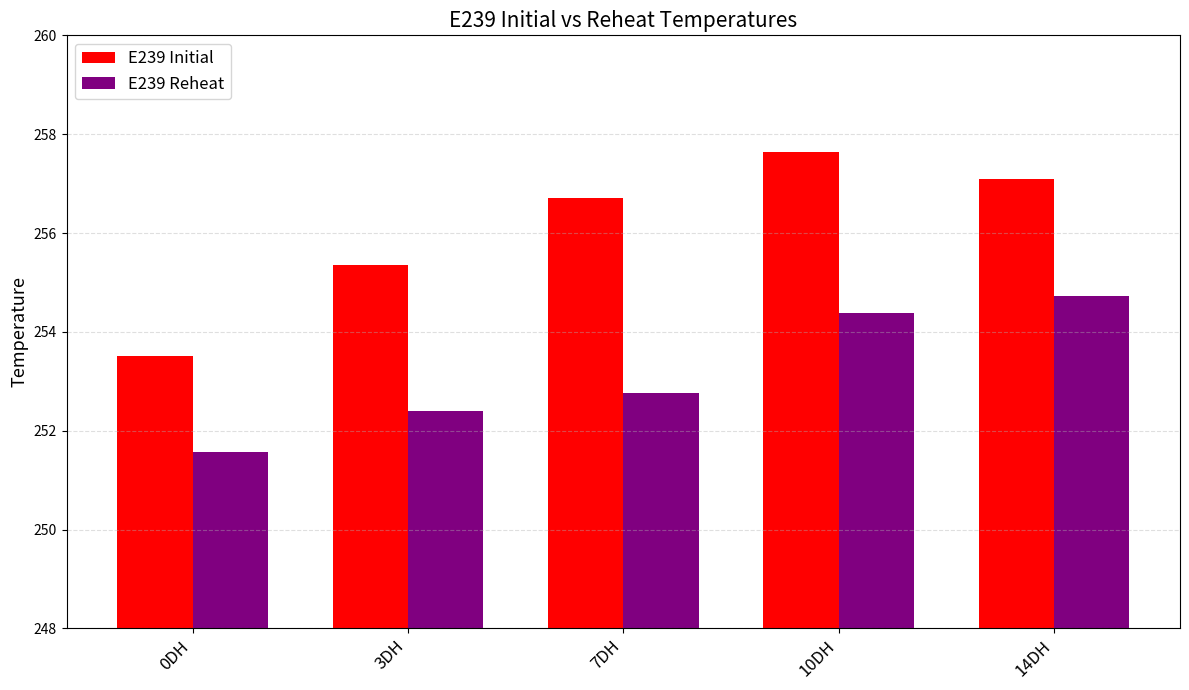

What are all the series names shown in the legend?

E239 Initial, E239 Reheat